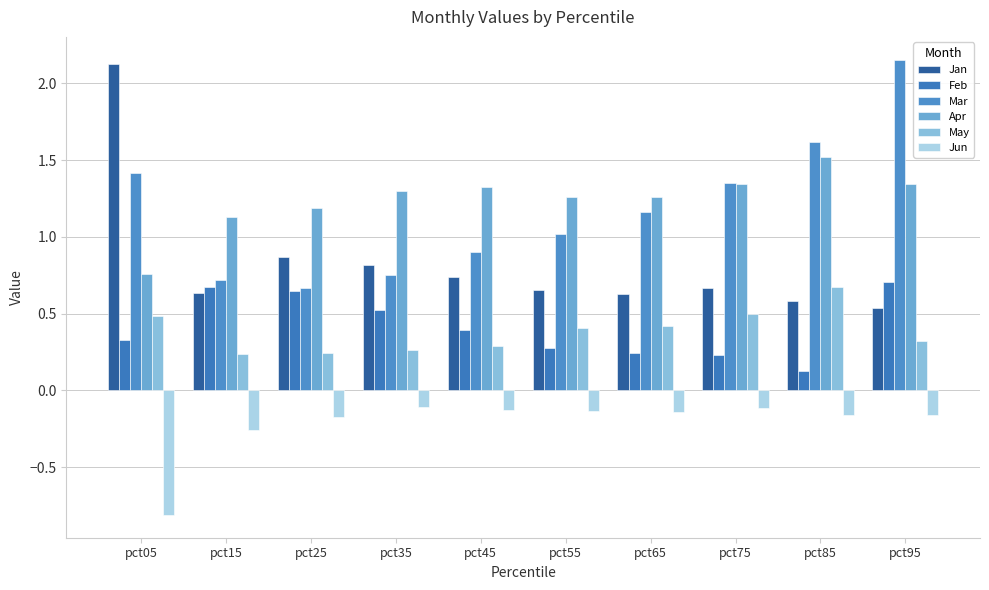

How many bars are there in total?

60